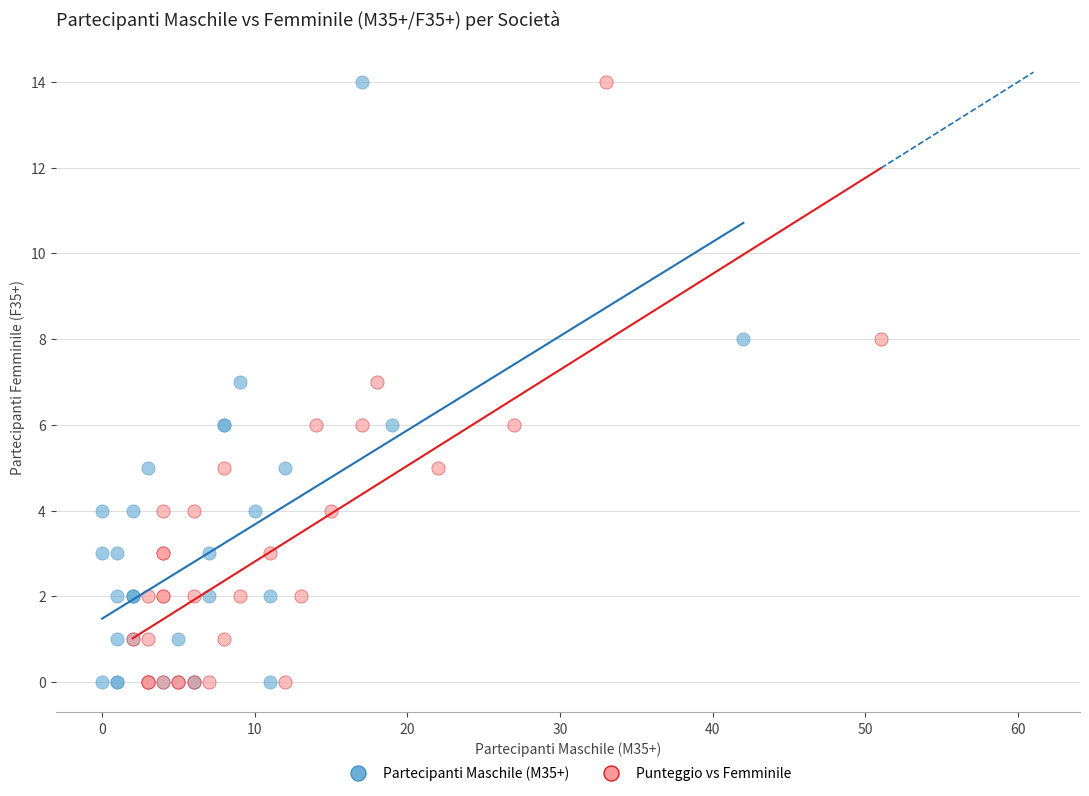

What are all the series names shown in the legend?

Partecipanti Maschile (M35+), Punteggio vs Femminile